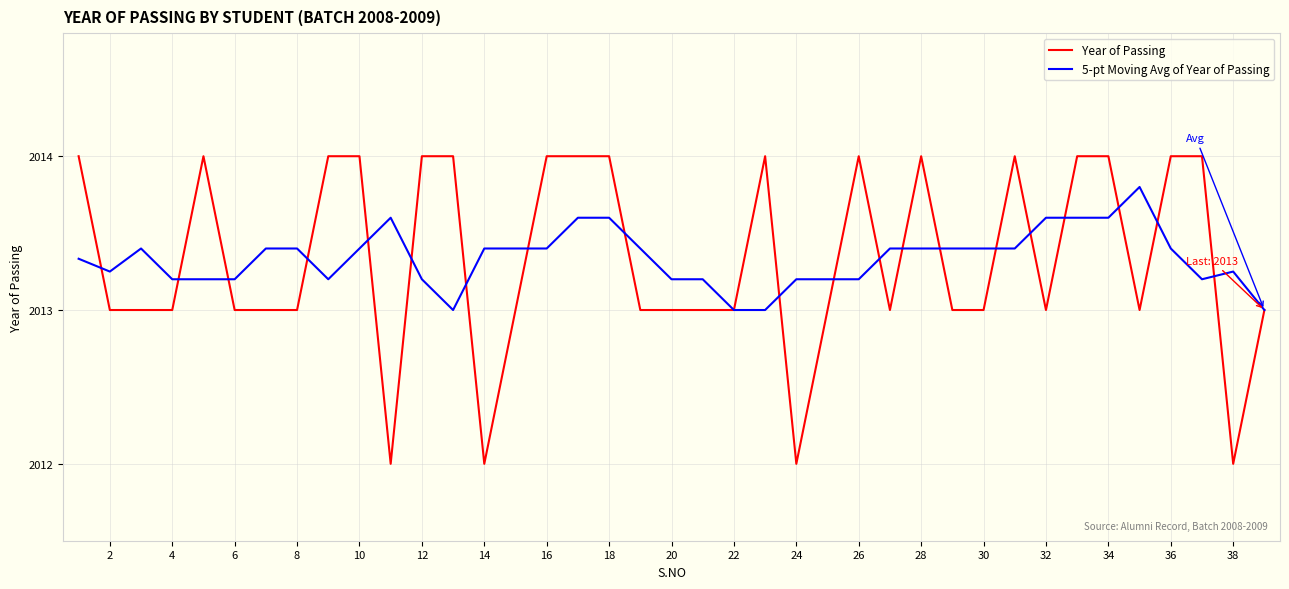

What is the smallest value displayed?

2012.0